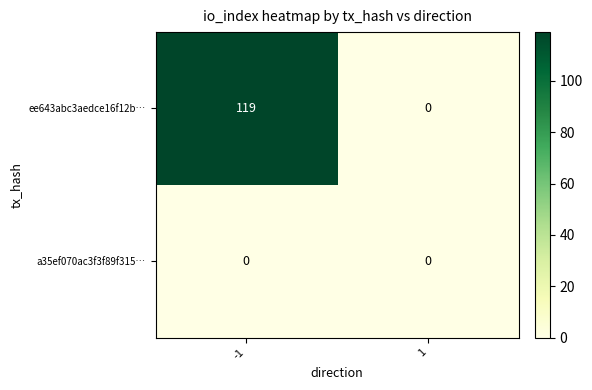

True or false: ee643abc3aedce16f12b… has a value of 119 at -1.

True